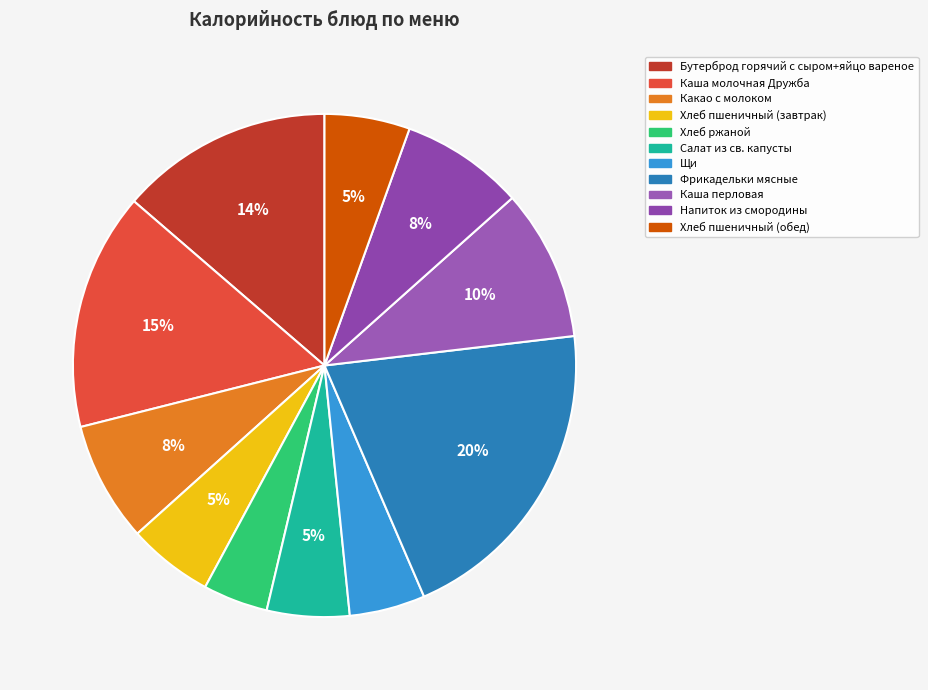

How many slices are in this pie chart?

11